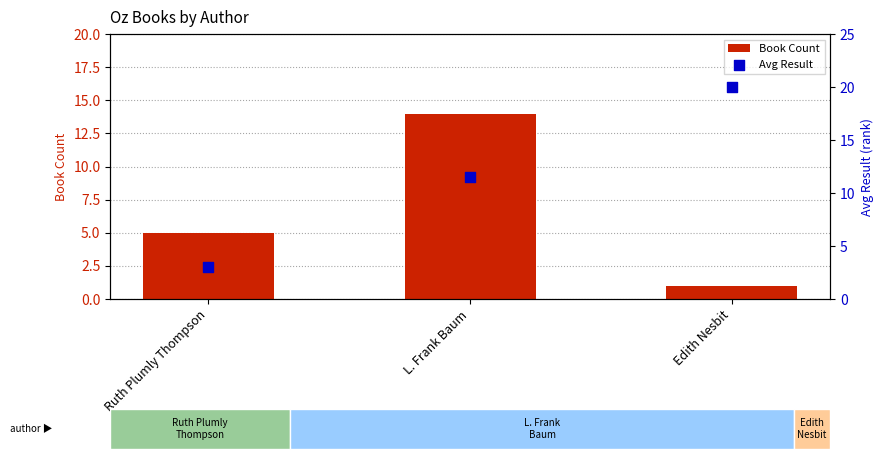

At how many categories does at least one series exceed 1?

3